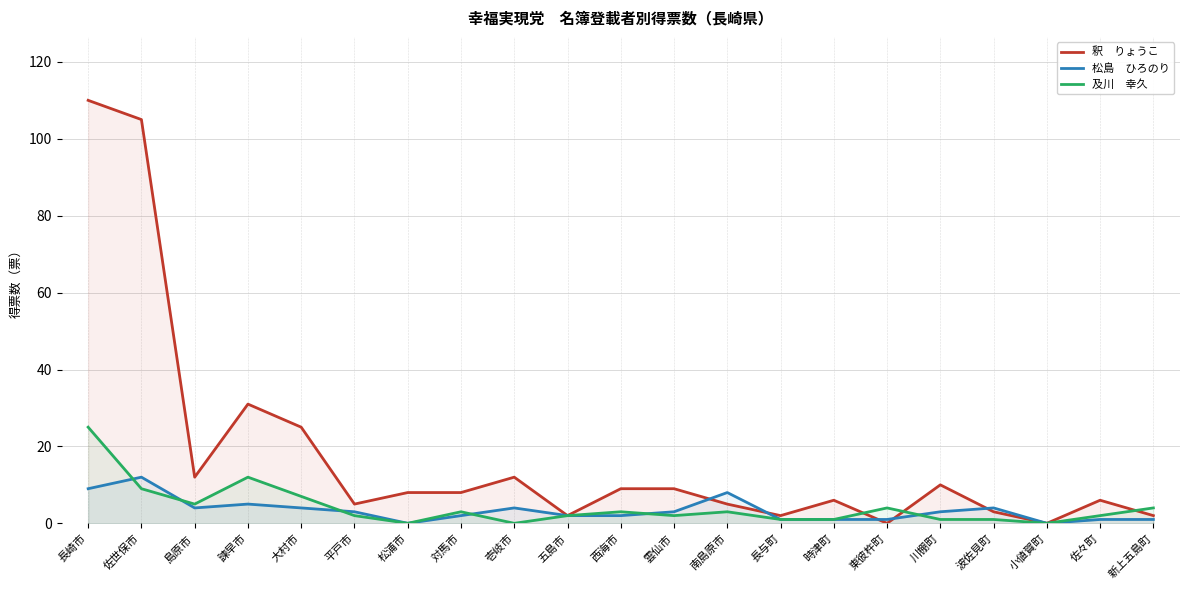

Between 佐世保市 and 佐々町, which series saw the biggest shift?

釈　りょうこ